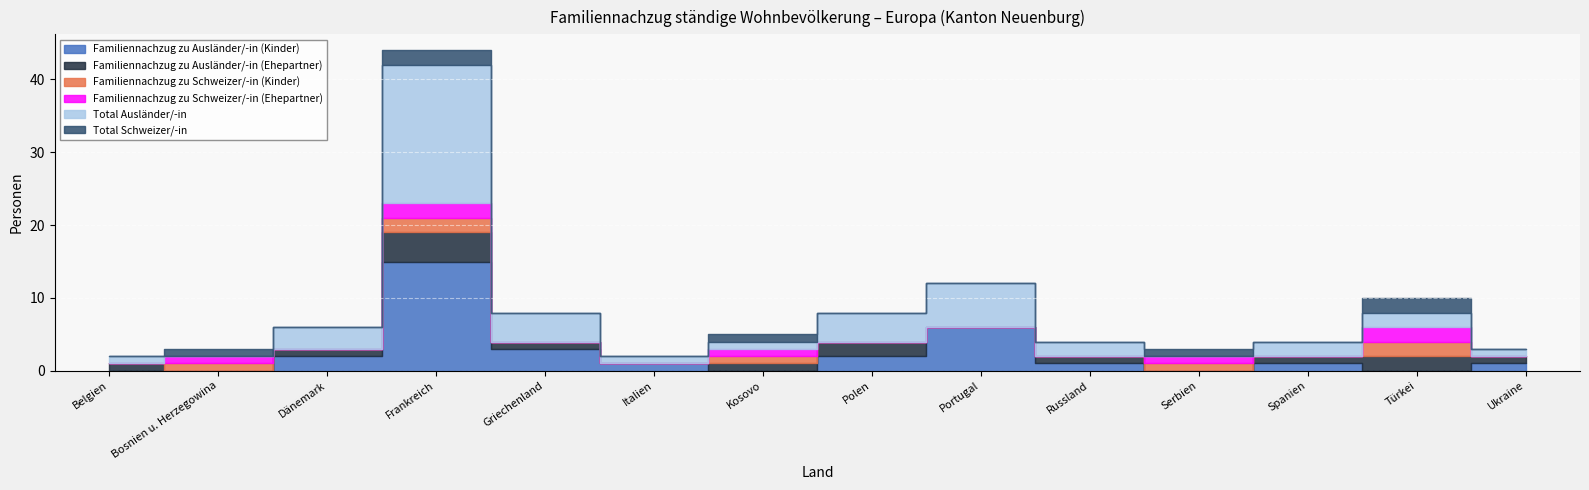

At how many categories does at least one series exceed 0?

14